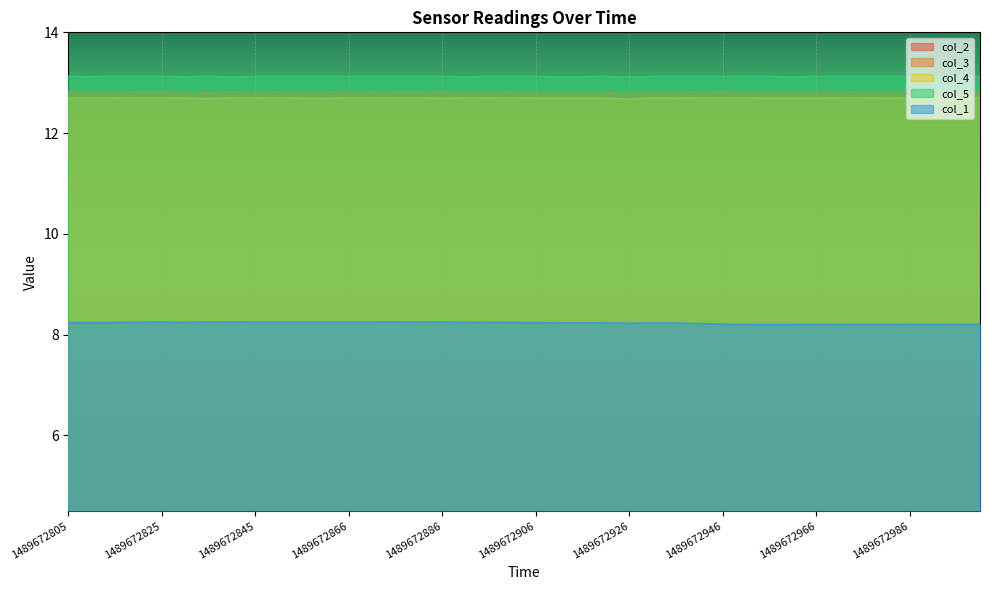

The col_5 series shows 13.1 at 10. True or false?

True